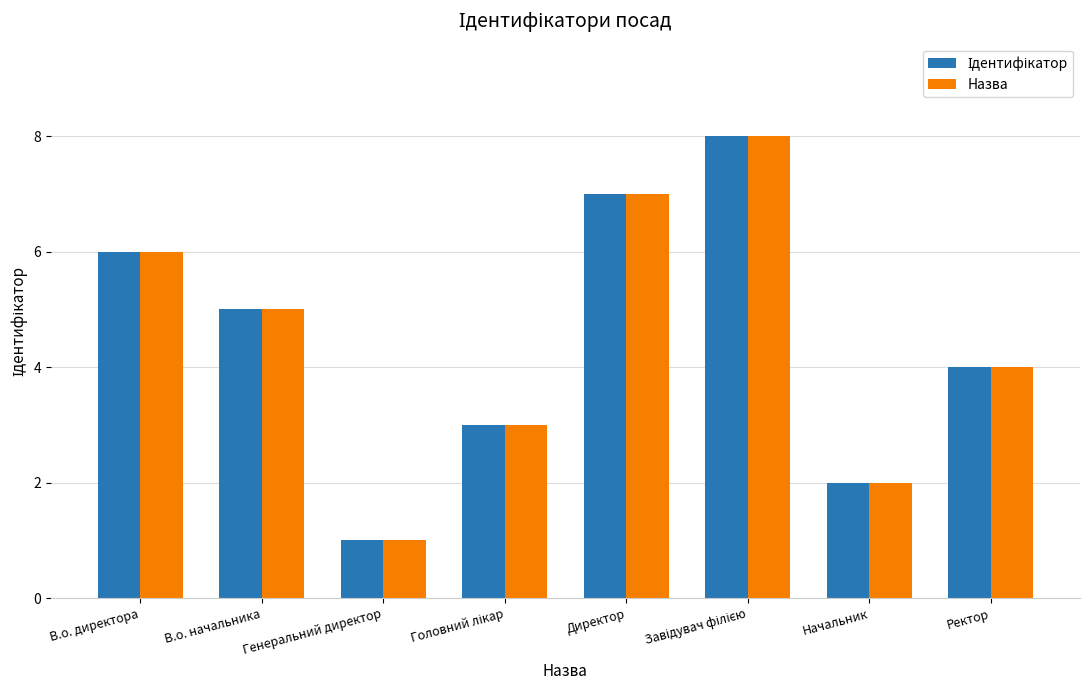

Is it true that Назва equals 4 at Ректор?

True